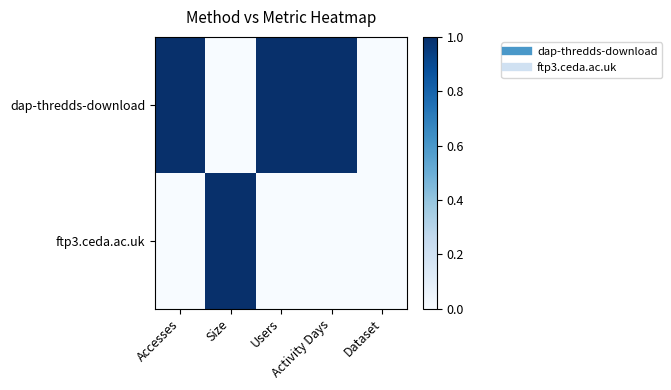

Rank the series by their average value, from lowest to highest.

ftp3.ceda.ac.uk, dap-thredds-download